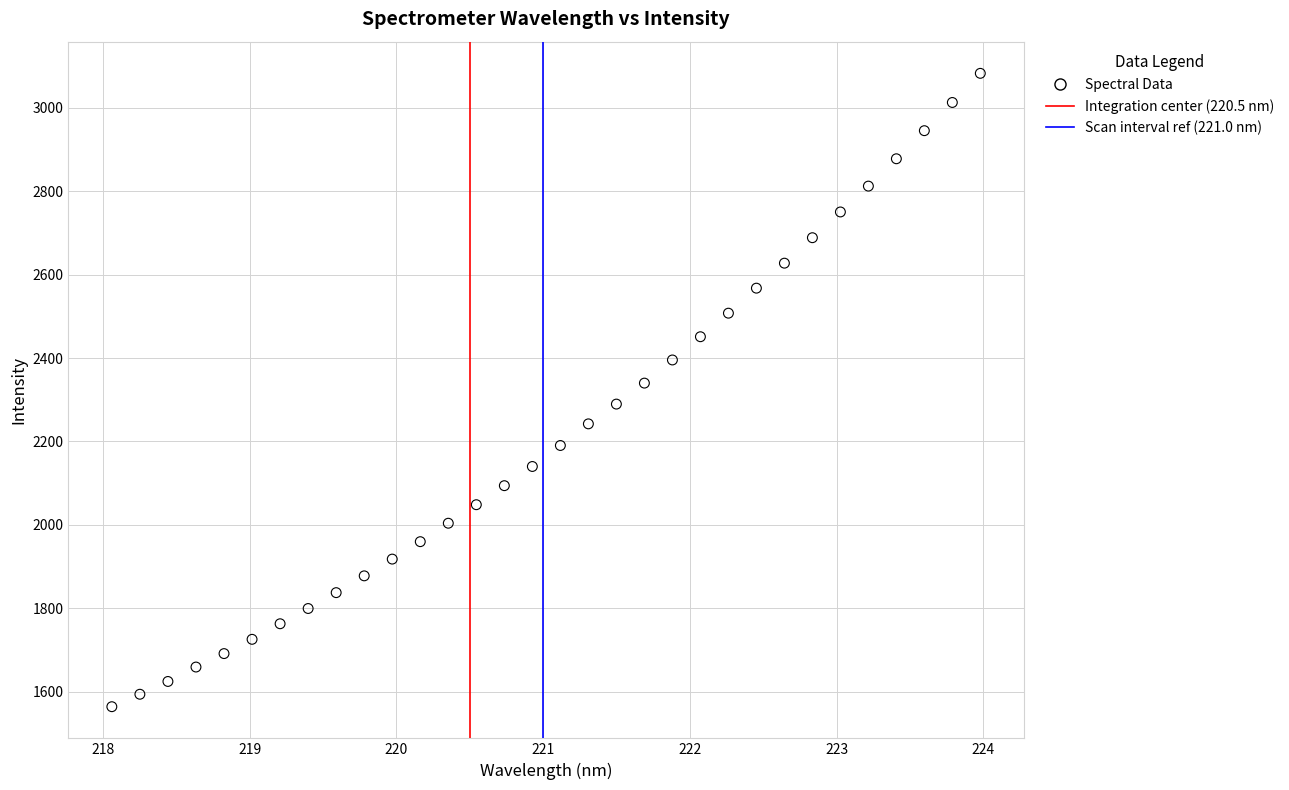

What is the range of Y values (max minus min)?

1517.9